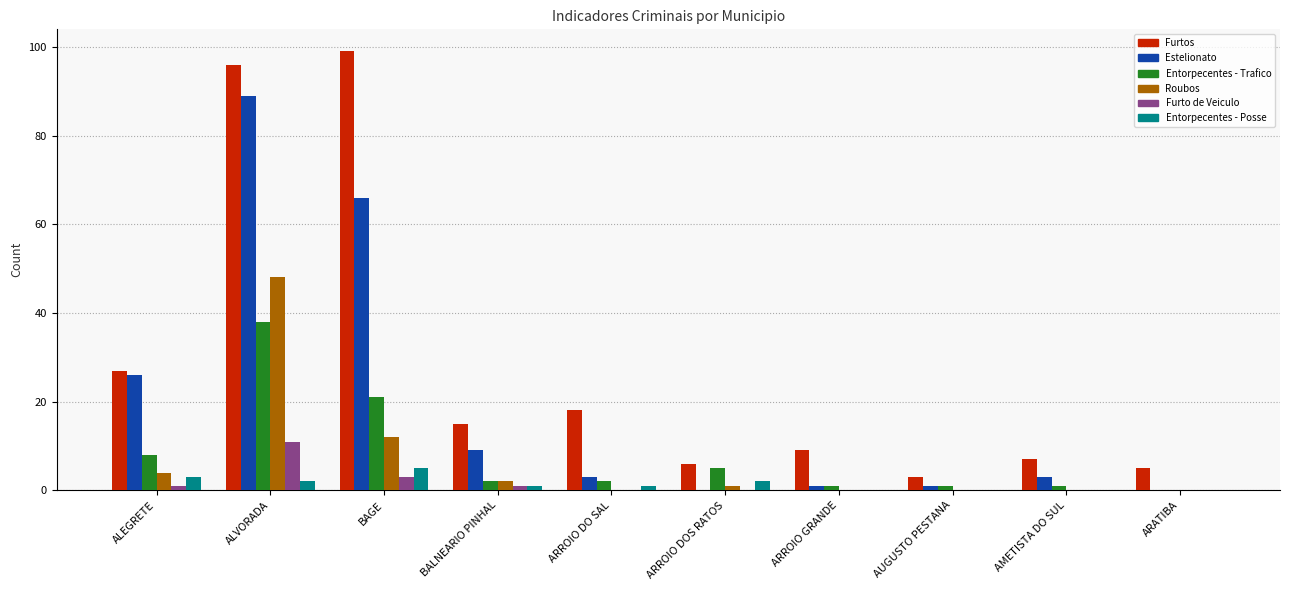

Which series has the widest spread of values?

Furtos